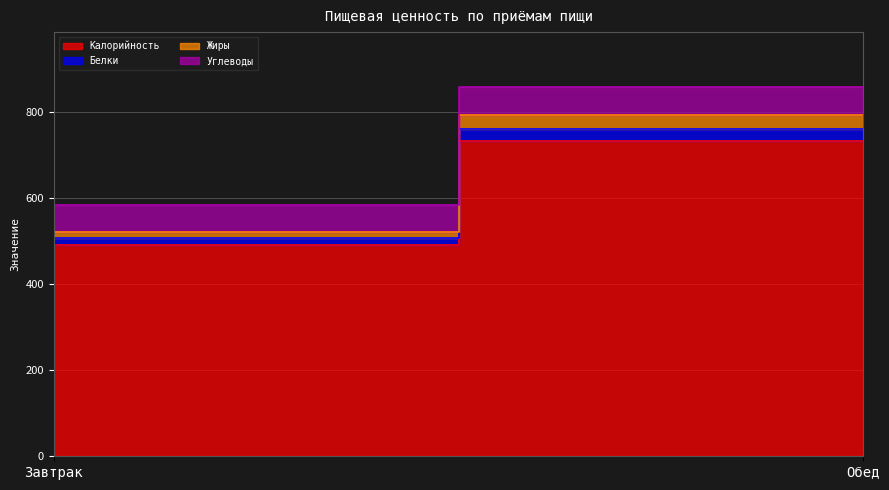

What value does the Калорийность series have at Завтрак?

491.9